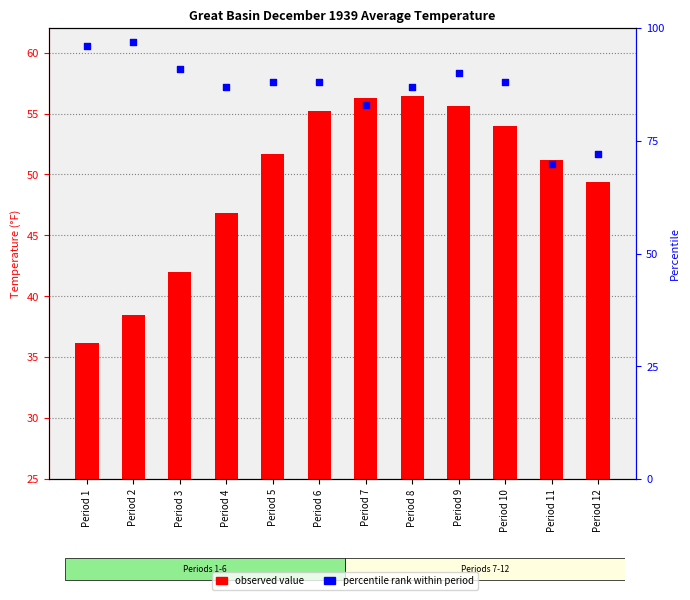

Which series has the largest total across all categories?

Percentile